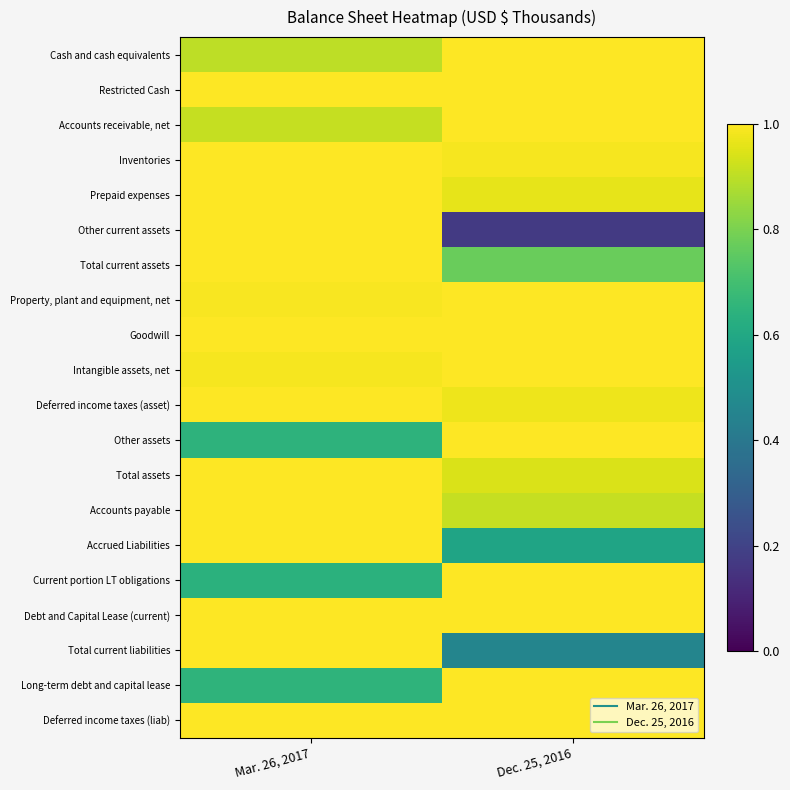

What is the difference between the highest and lowest values at Dec. 25, 2016?

0.8